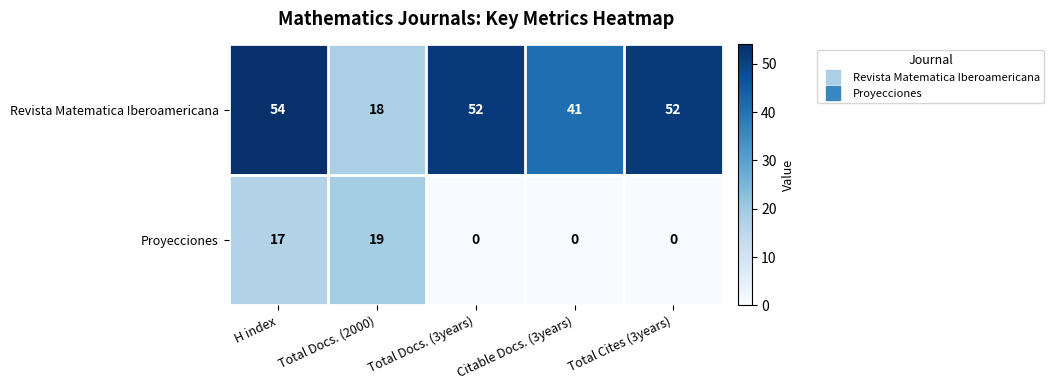

True or false: Proyecciones has a value of 0 at Total Docs. (3years).

True